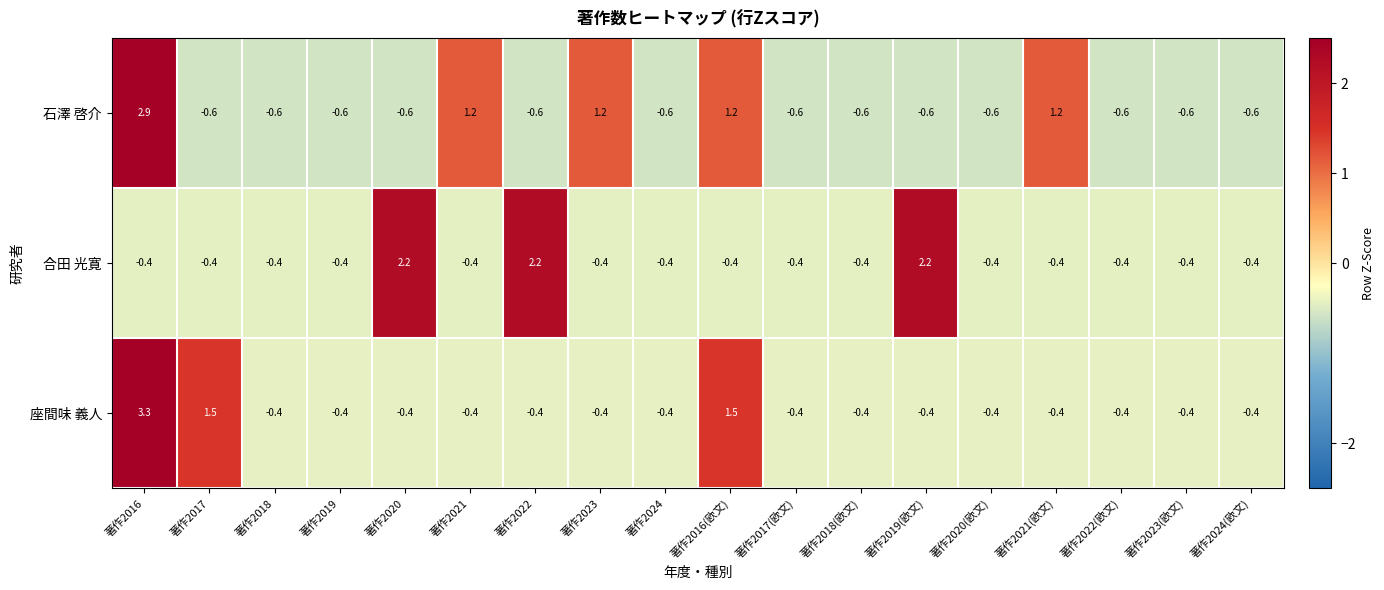

What is the total value across all series at 著作2016(欧文)?

2.3